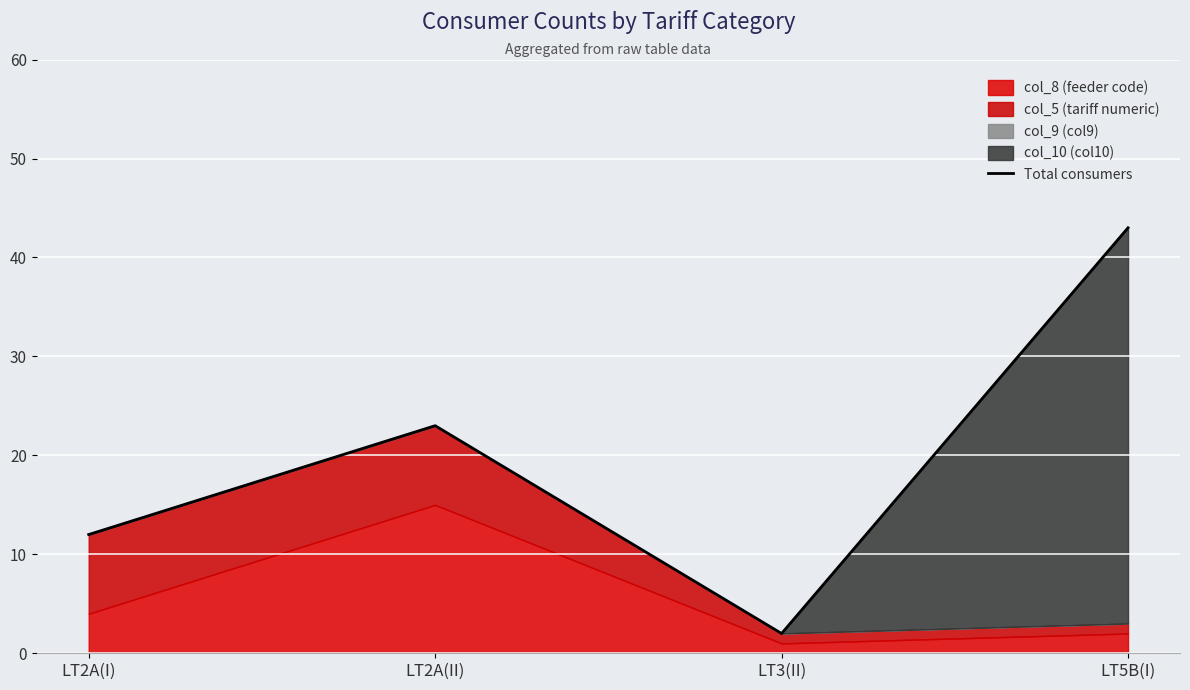

What is the label of the 1st point from the left?

LT2A(I)